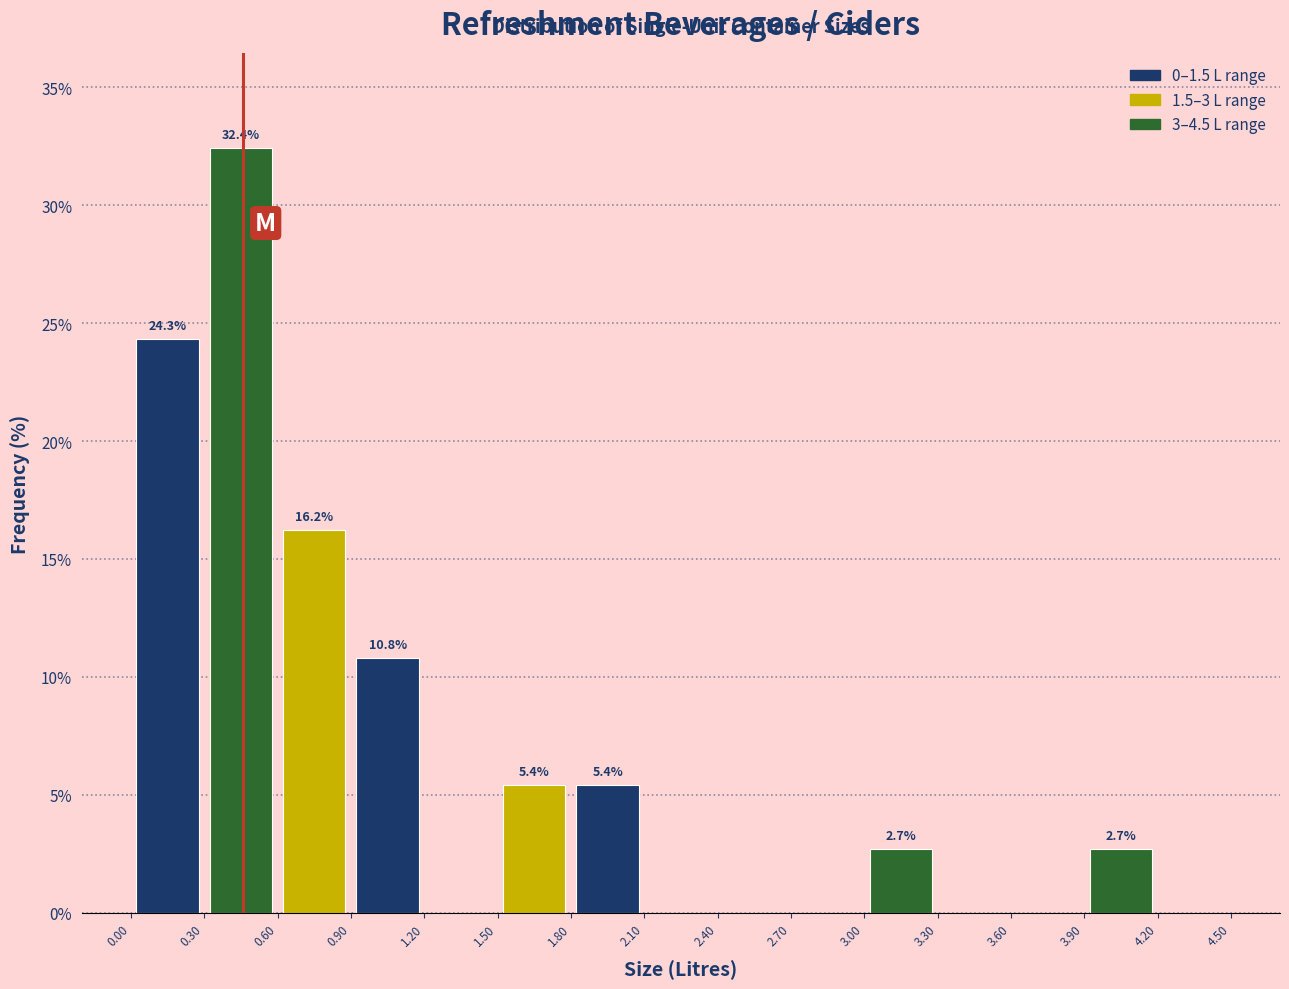

Which range on the x-axis has the tallest bar?

0.30 to 0.60